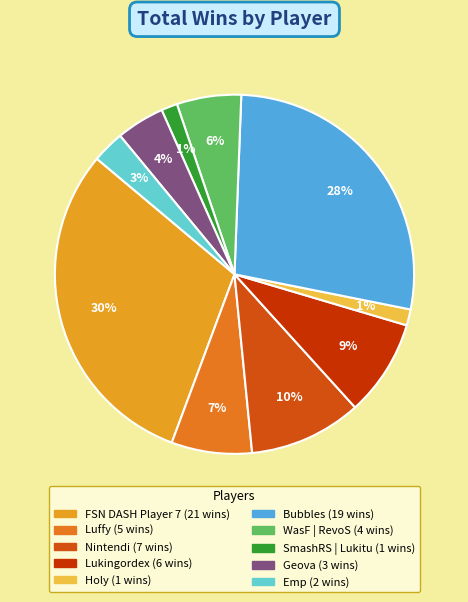

How many slices are in this pie chart?

10